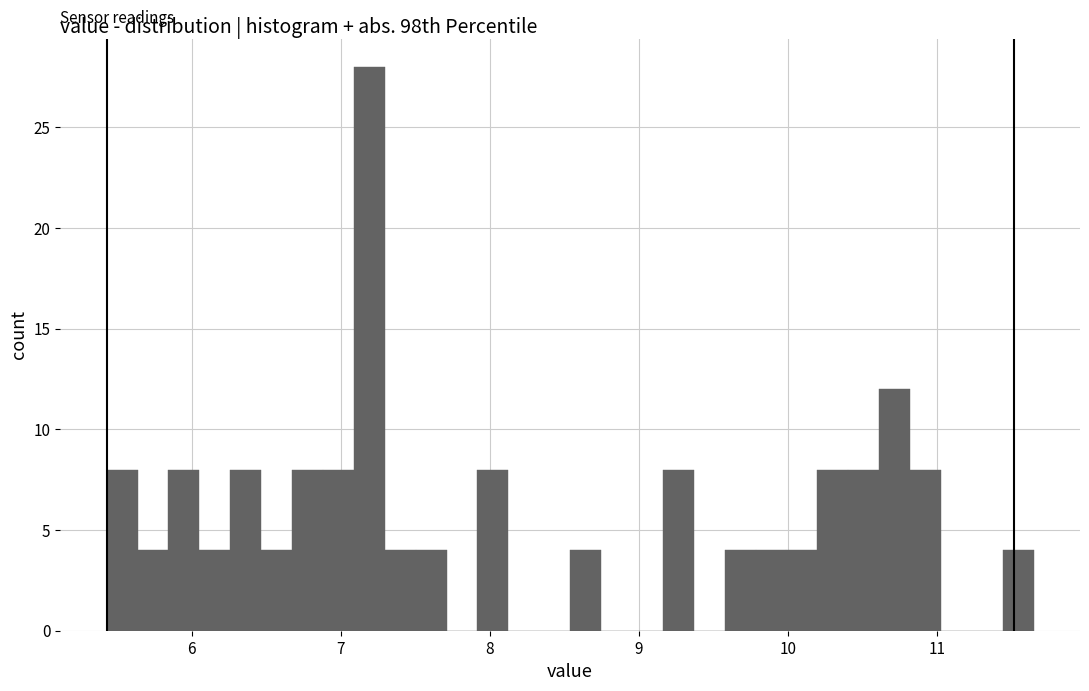

Read against the x-axis, roughly where is the centre of the tallest bar?

7.2